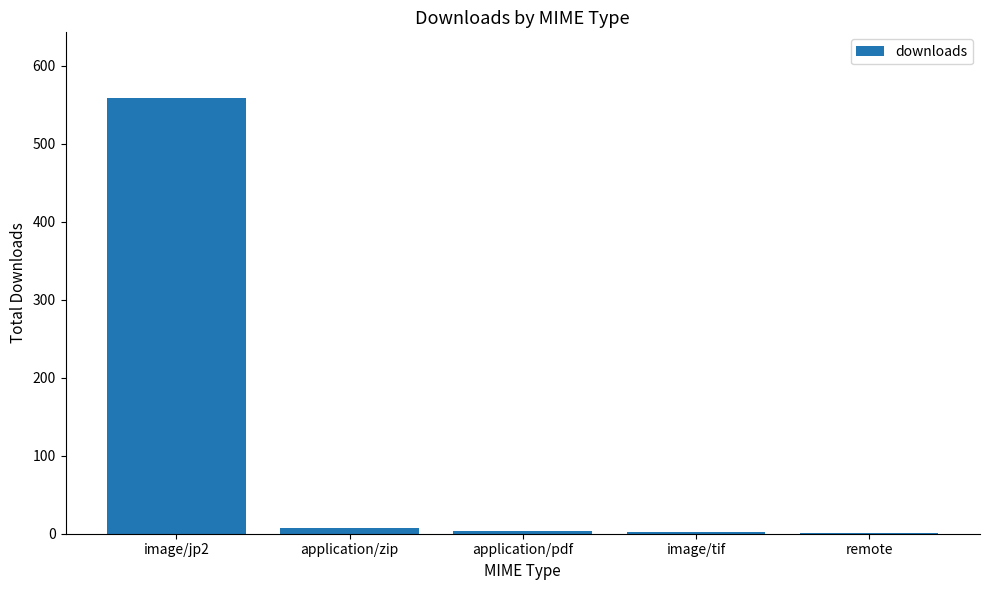

Are the bars horizontal?

No